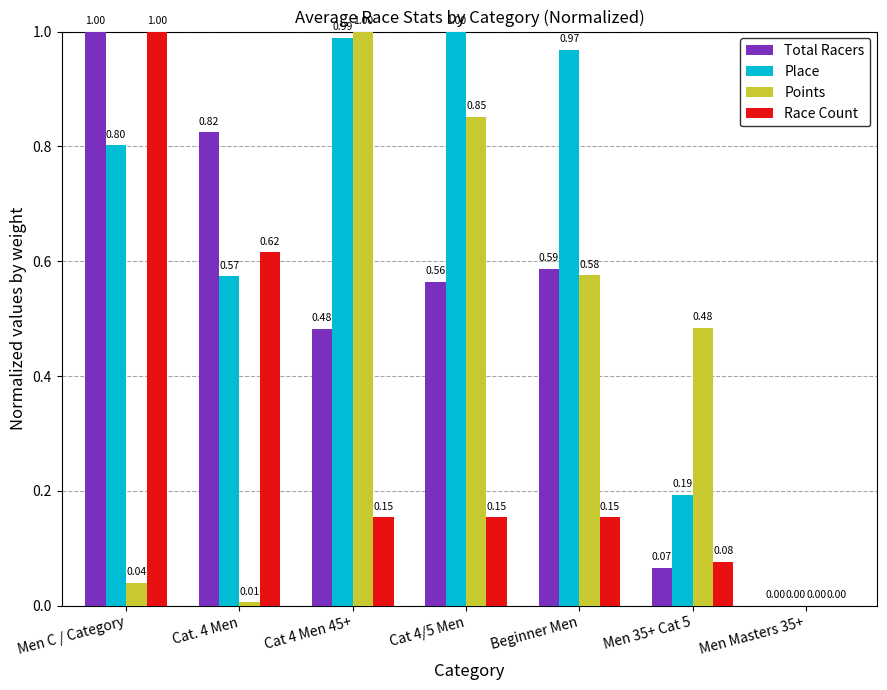

What is the total value across all series at Men C / Category?

2.8